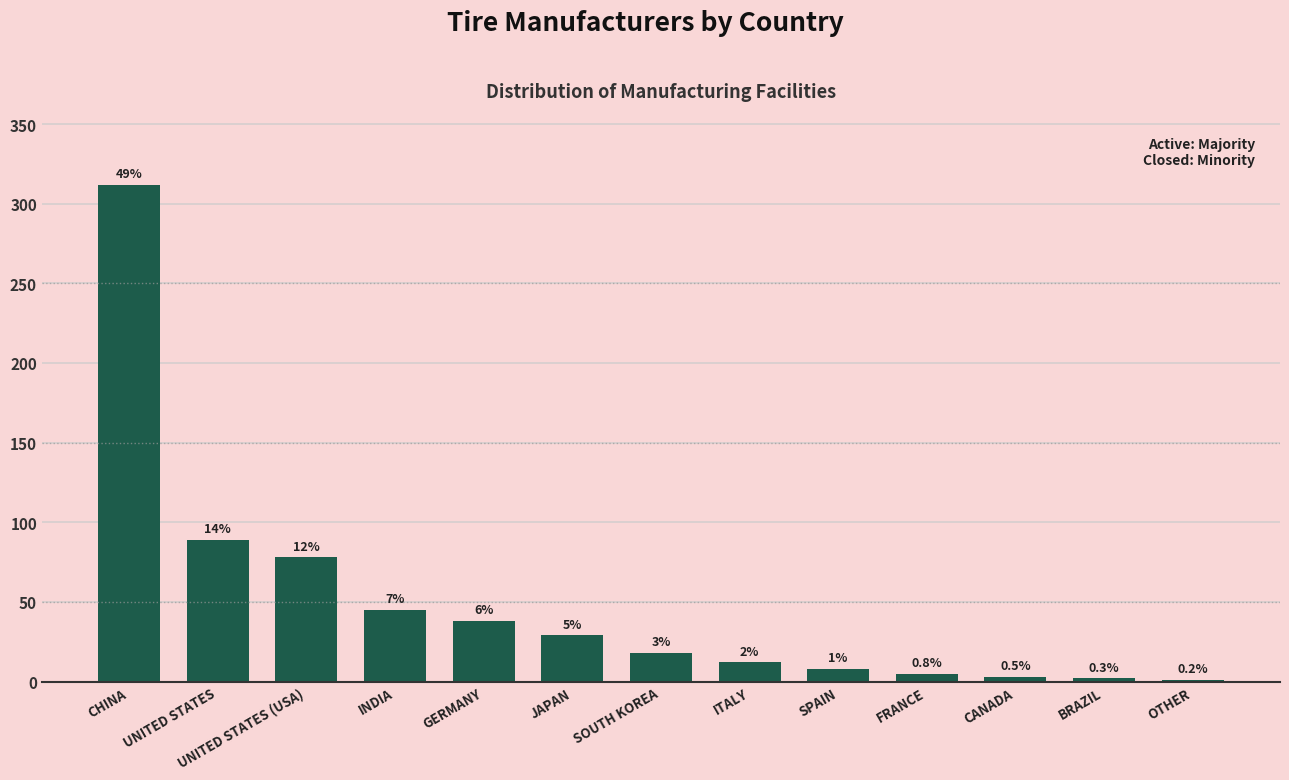

Are the bars horizontal?

No